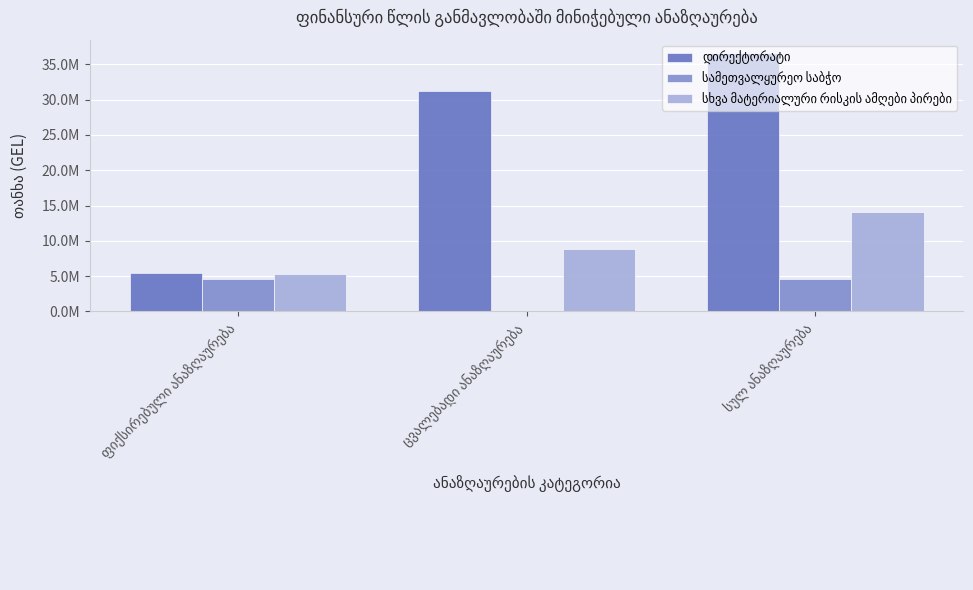

Are the bars grouped side by side (vs. stacked)?

Yes